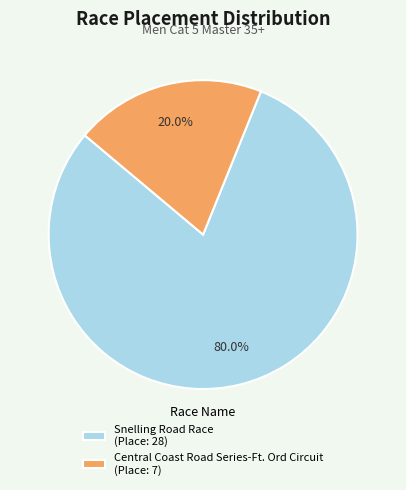

To the nearest percent, what is the difference between the Snelling Road Race and Central Coast Road Series-Ft. Ord Circuit slice percentages?

60%